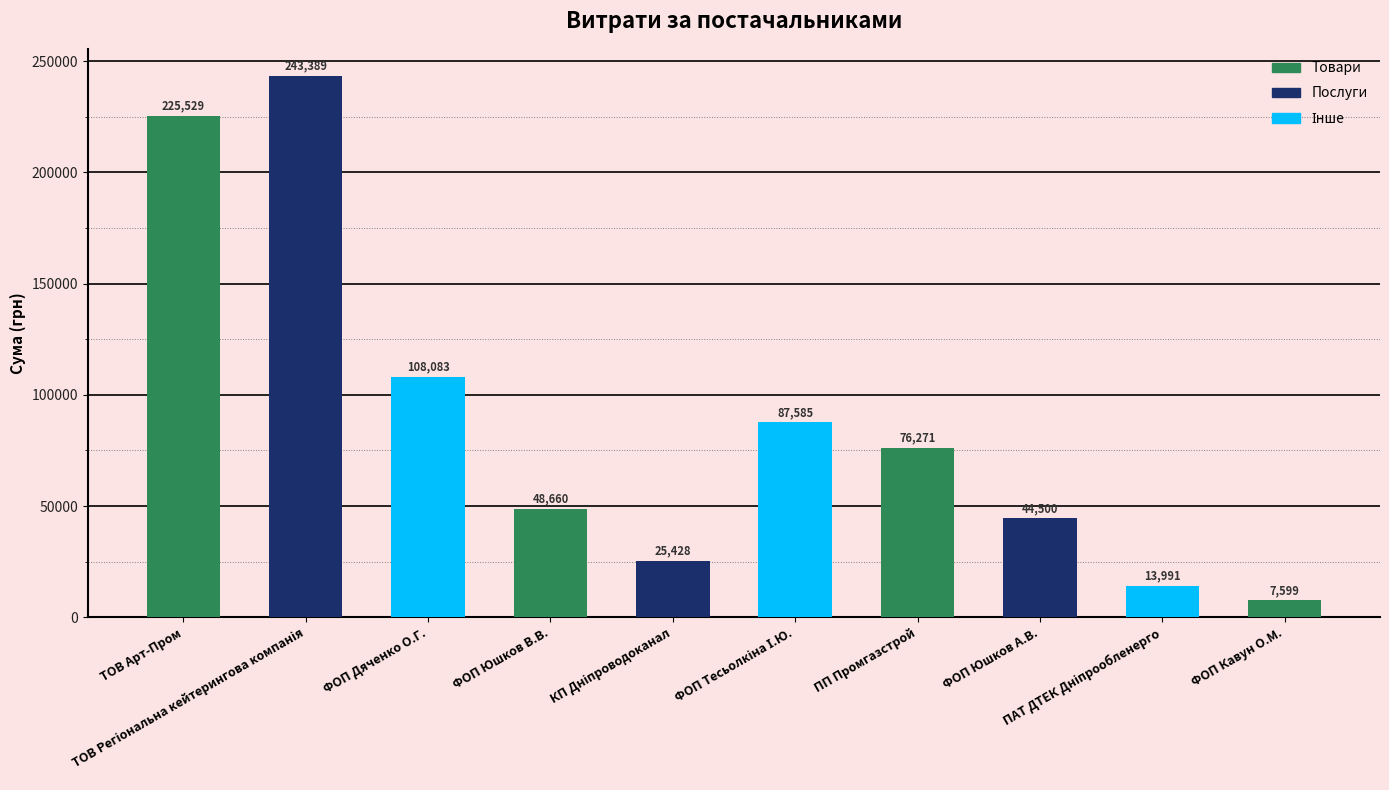

At which label does the data first exceed 76271?

ТОВ "Арт-Пром"